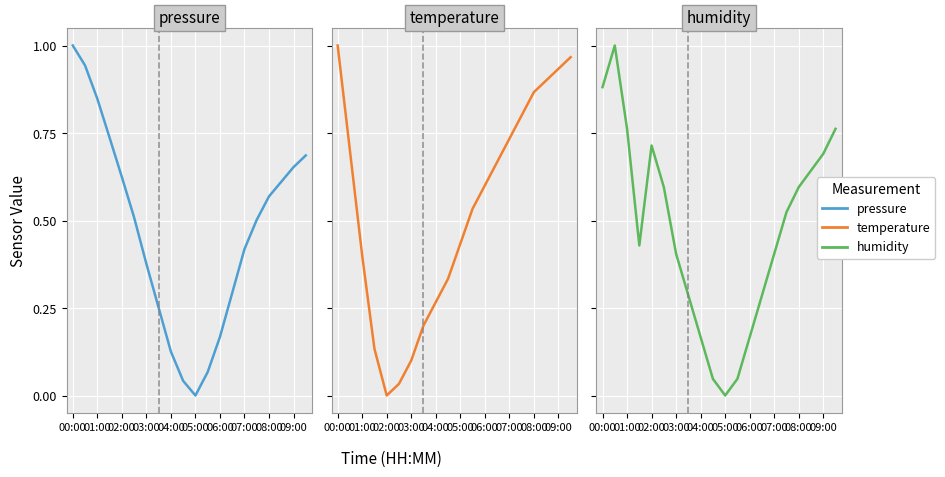

After their last crossing, which series has the higher values: temperature or pressure?

temperature